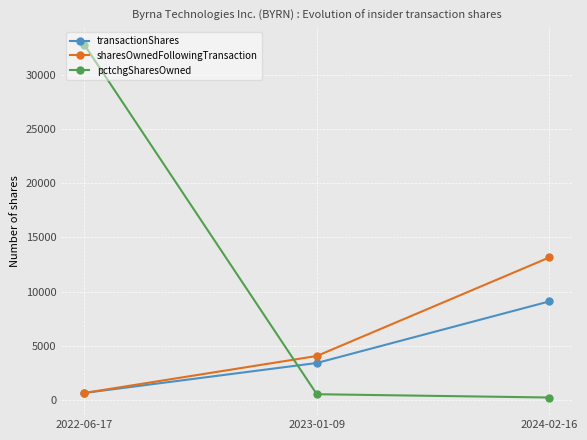

What is the difference between the pctchgSharesOwned values at 2023-01-09 and 2022-06-17?

32239